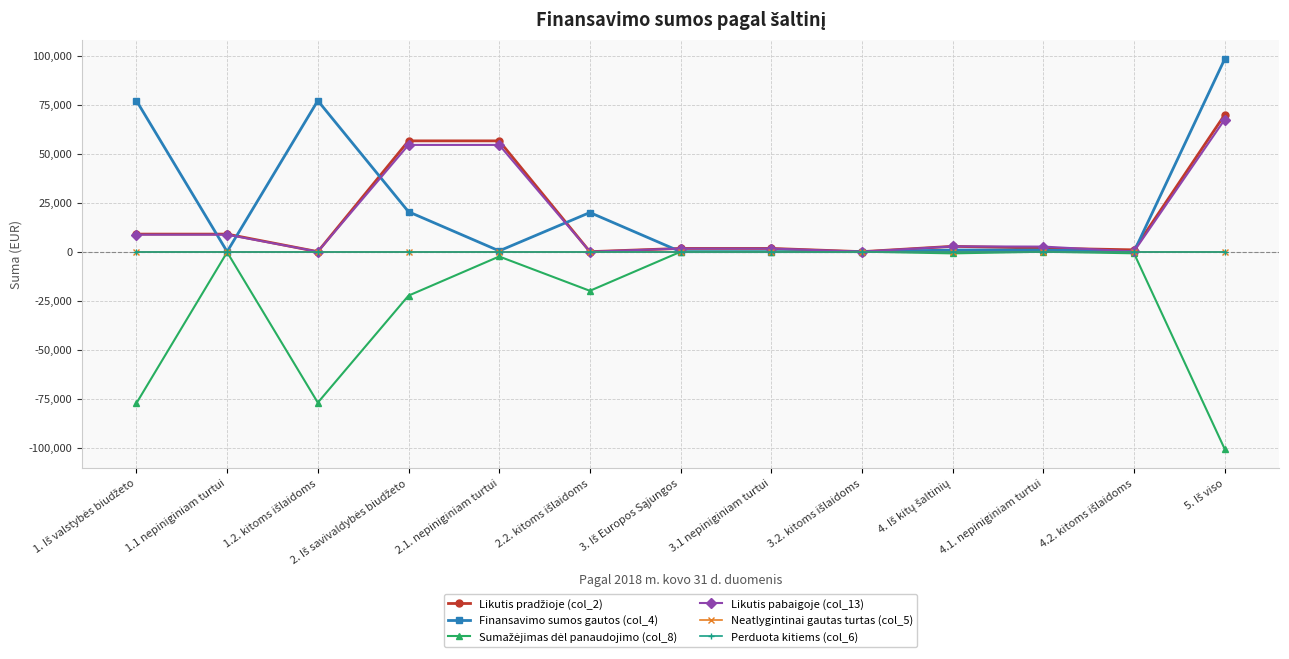

Which has a higher value, 1. Iš valstybės biudžeto or 4.2. kitoms išlaidoms?

1. Iš valstybės biudžeto